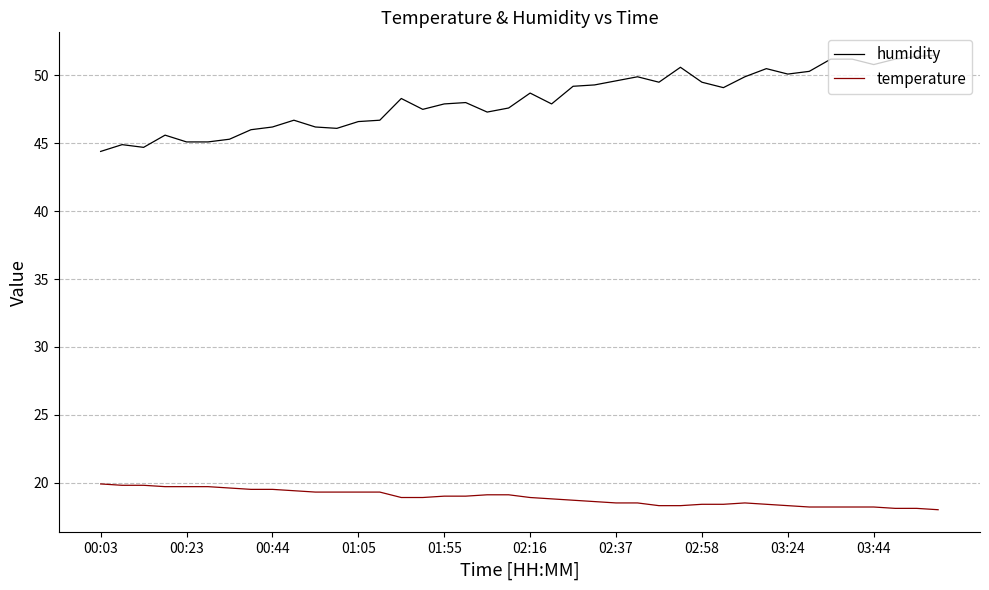

List the series in order of their peak value, lowest first.

temperature, humidity